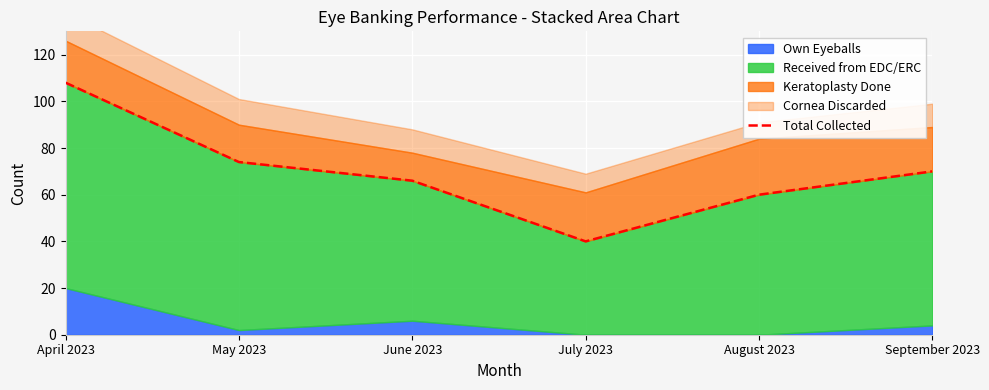

What is the change in value from April 2023 to September 2023?

-38